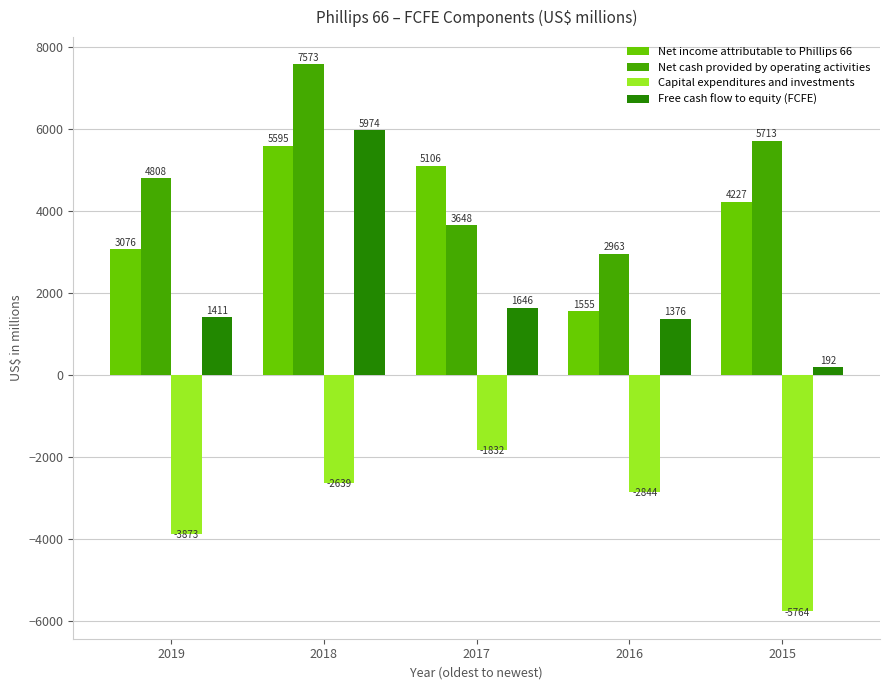

What are all the series names shown in the legend?

Net income attributable to Phillips 66, Net cash provided by operating activities, Capital expenditures and investments, Free cash flow to equity (FCFE)